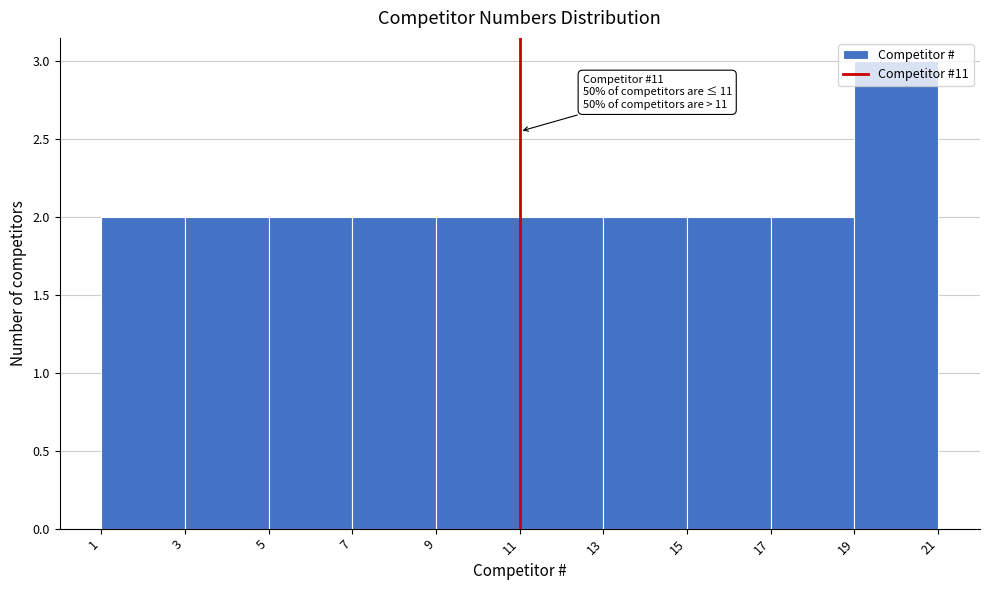

Which range on the x-axis has the tallest bar?

19 to 21